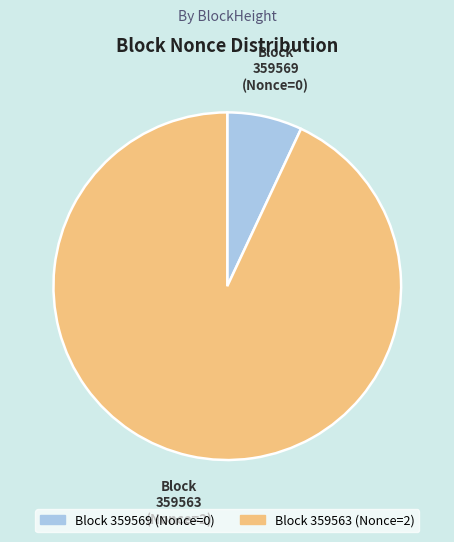

Is there a majority slice in this chart?

Yes